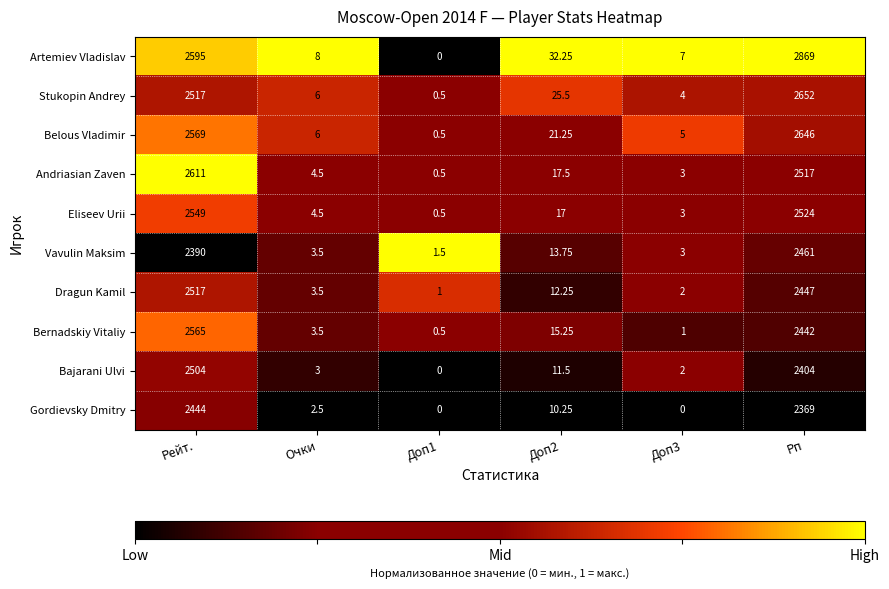

List the series in order of their peak value, lowest first.

Gordievsky Dmitry, Vavulin Maksim, Bajarani Ulvi, Dragun Kamil, Eliseev Urii, Bernadskiy Vitaliy, Andriasian Zaven, Belous Vladimir, Stukopin Andrey, Artemiev Vladislav